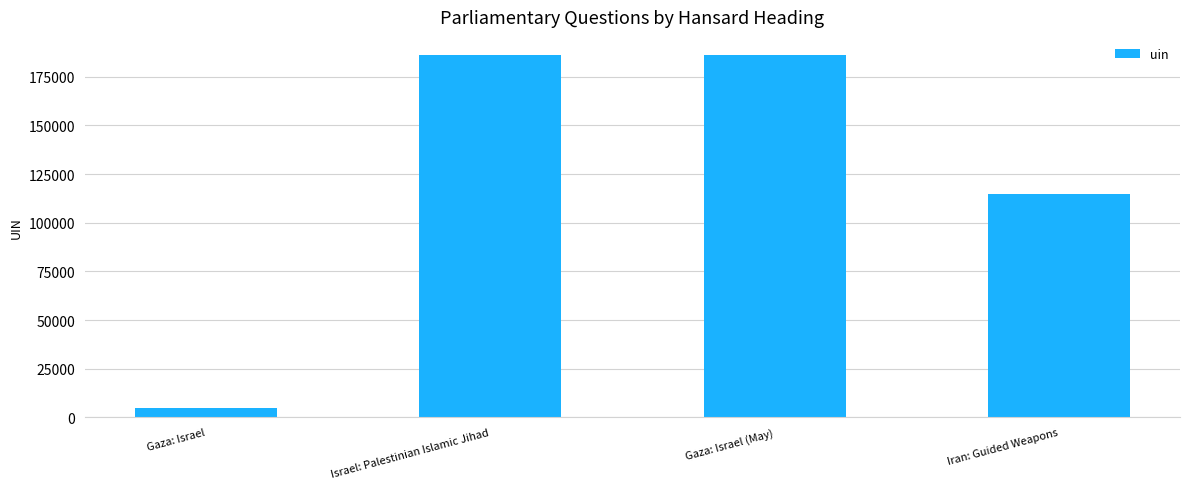

What is the smallest value displayed?

4863